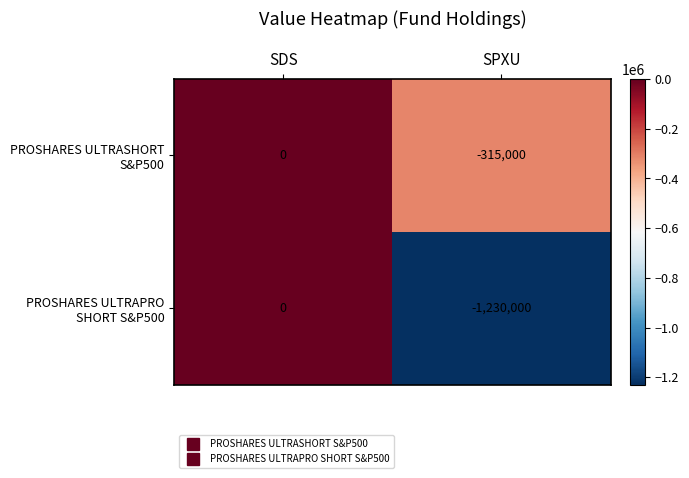

What is the smallest value displayed?

-1230000